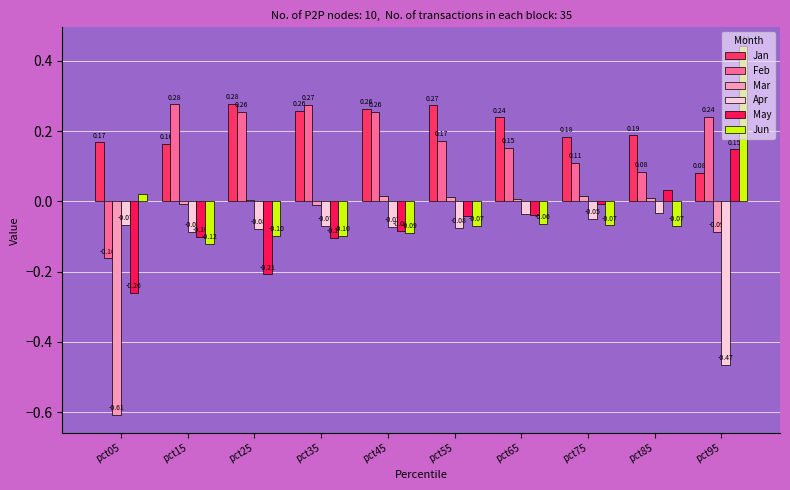

Which category has the highest value across all series?

pct95